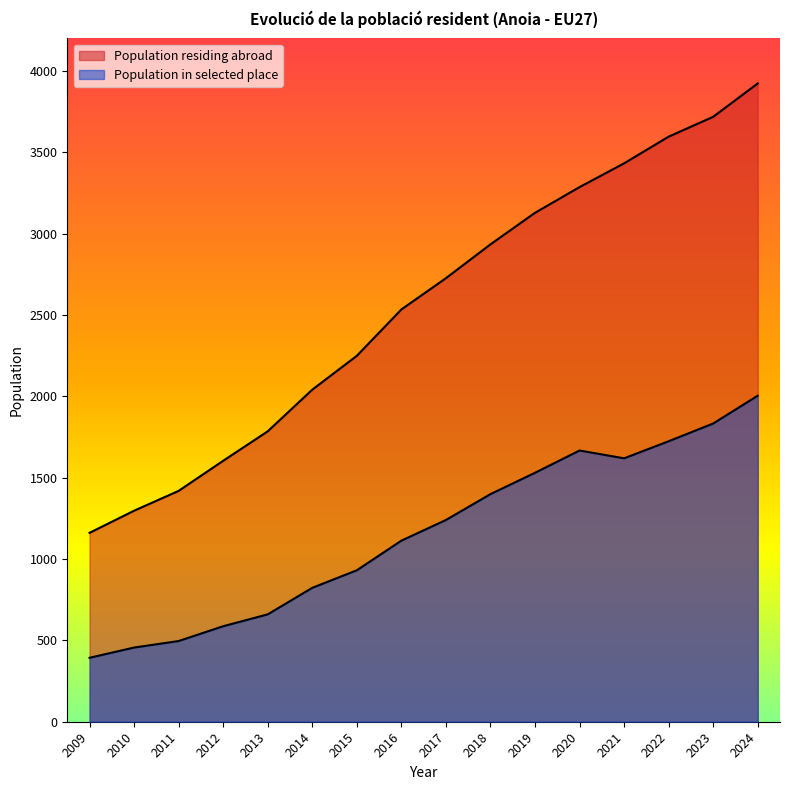

List the series in order of their peak value, lowest first.

Population in selected place, Population residing abroad